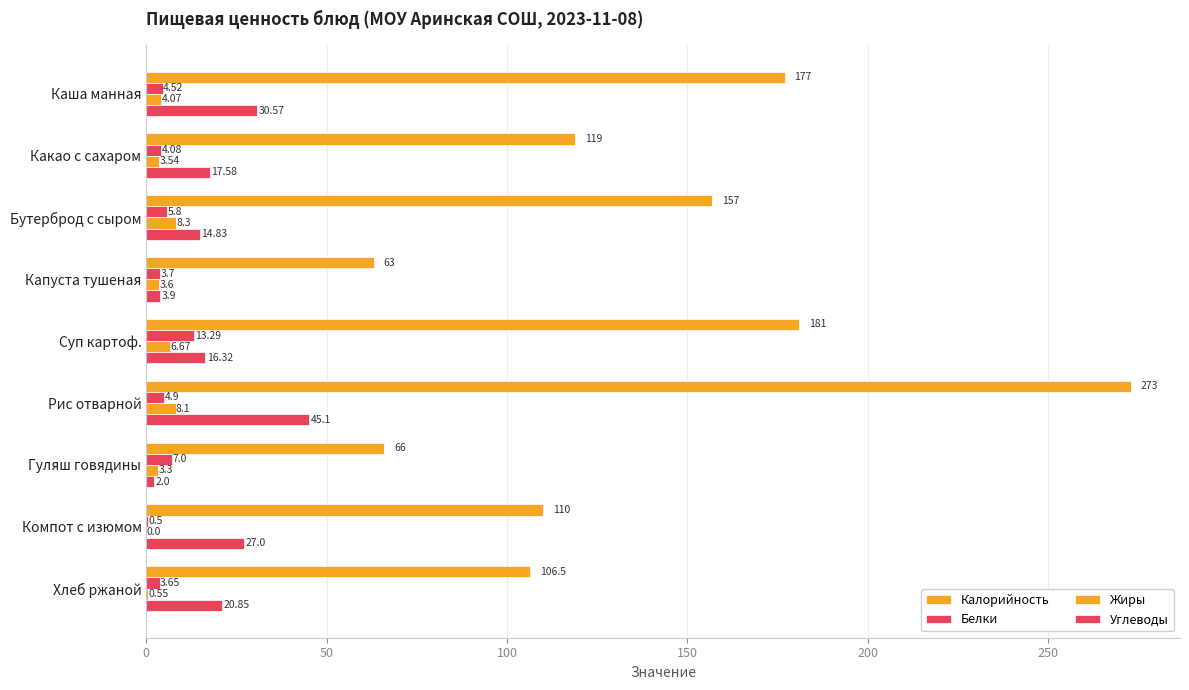

How many data points does each series have?

9